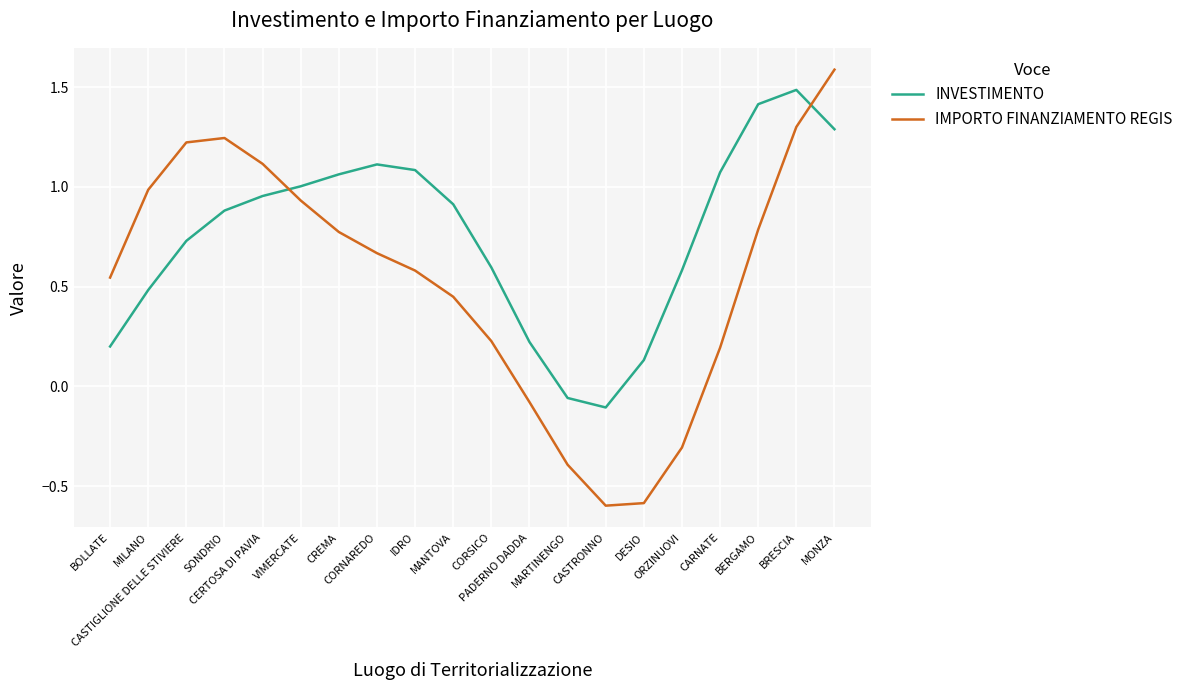

What is the greatest value displayed?

1.6